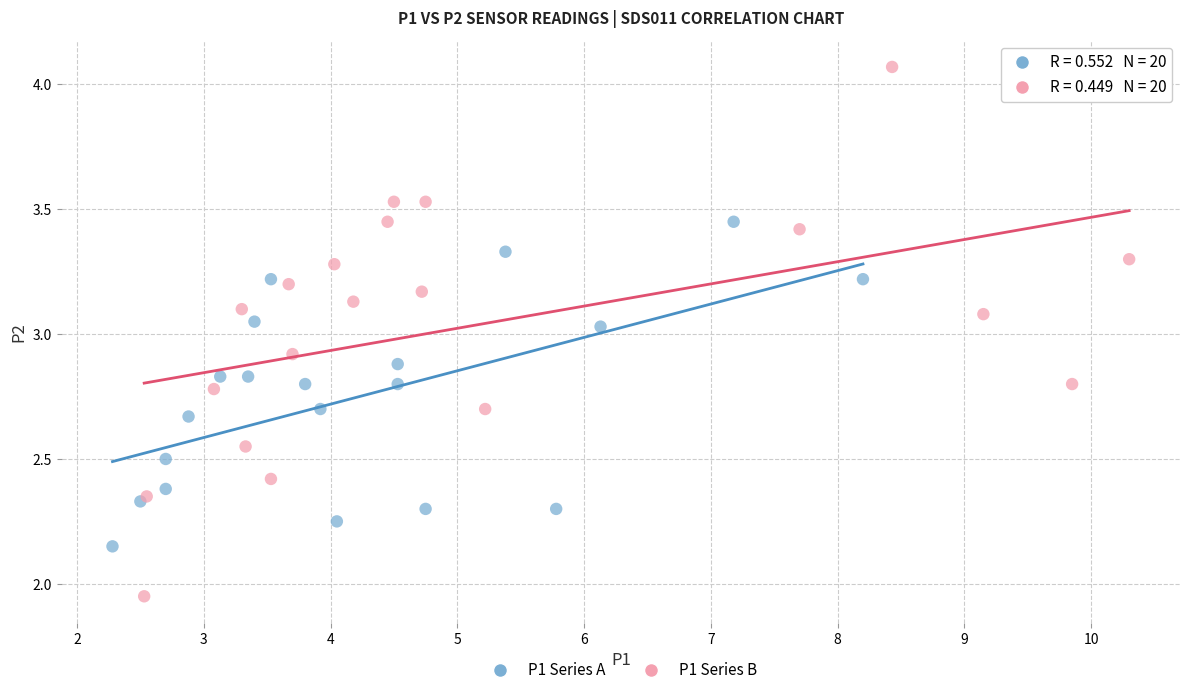

Which series reaches the maximum Y coordinate?

P1 Series B